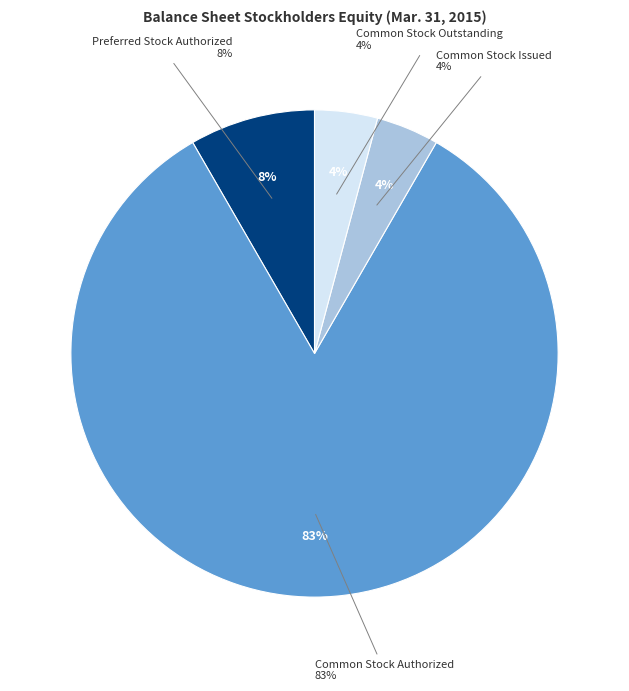

Which slice is the largest?

Common Stock Authorized